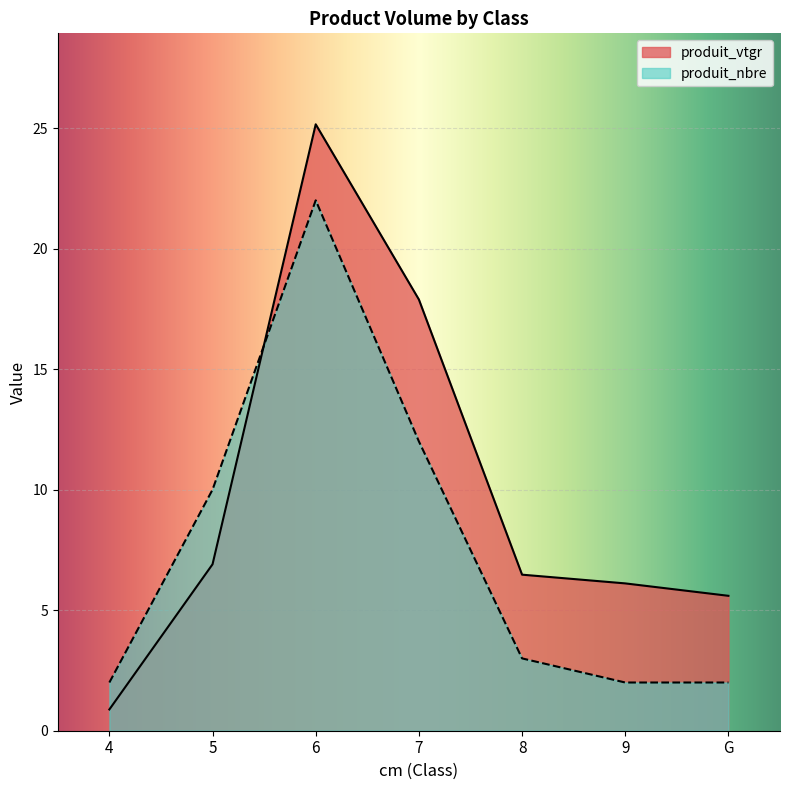

Reading right to left, what are all the values shown in this chart?

produit_vtgr: 5.6	6.1	6.5	17.9	25.2	6.9	0.9
produit_nbre: 2.0	2.0	3.0	12.0	22.0	10.0	2.0